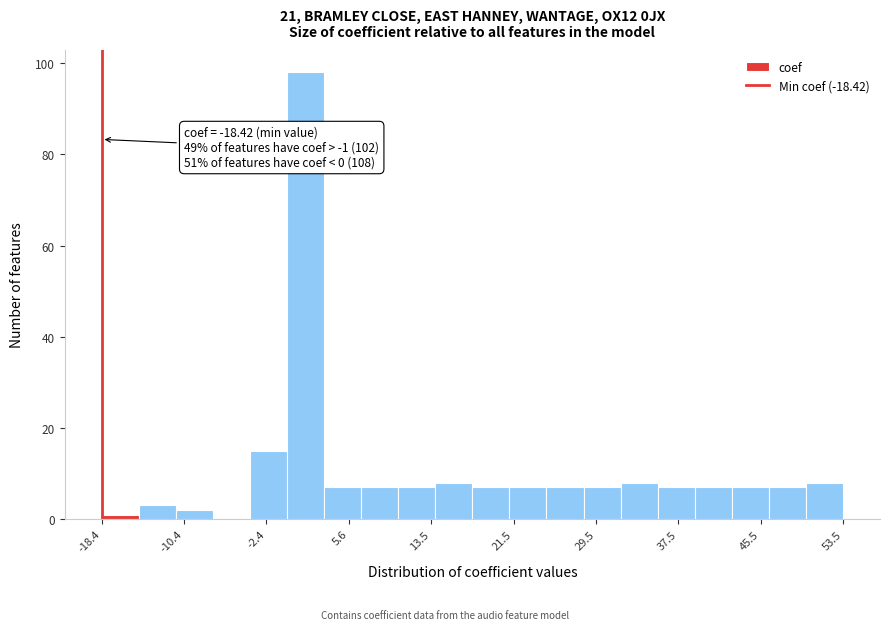

Around what value on the x-axis is the tallest bar? Give the approximate position of its centre, as read against the axis.

1